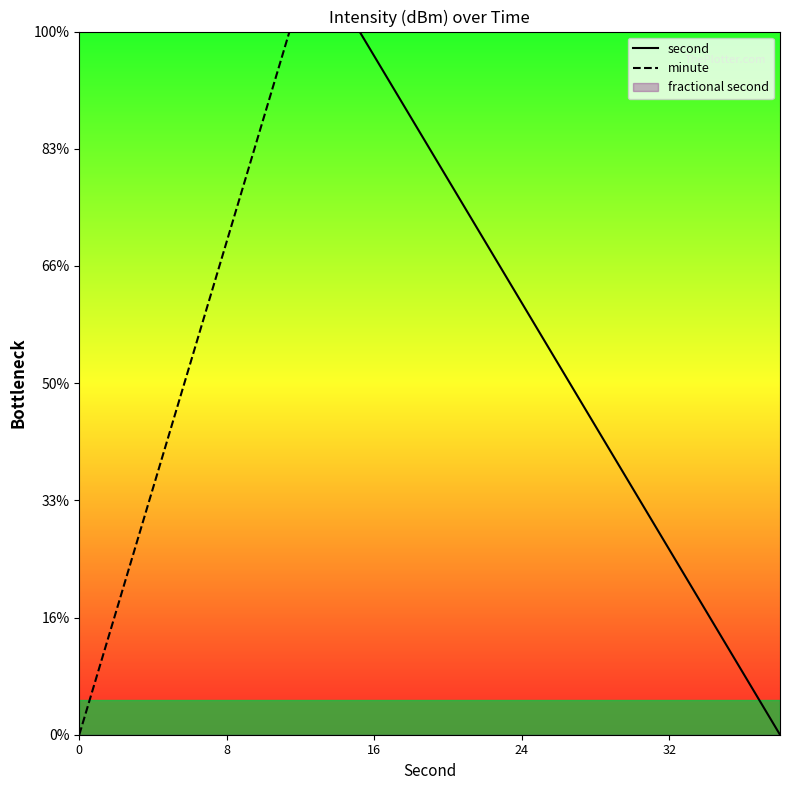

What is the average value of the minute series?

73.7